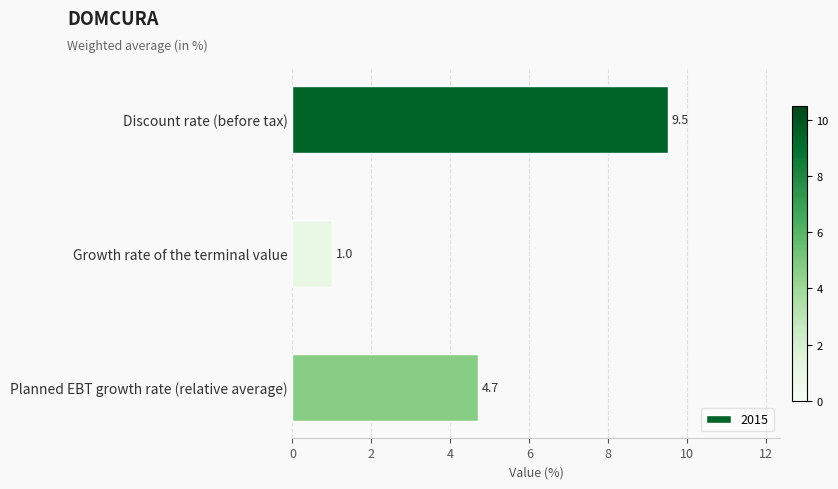

Which category has the highest value across all series?

Discount rate (before tax)